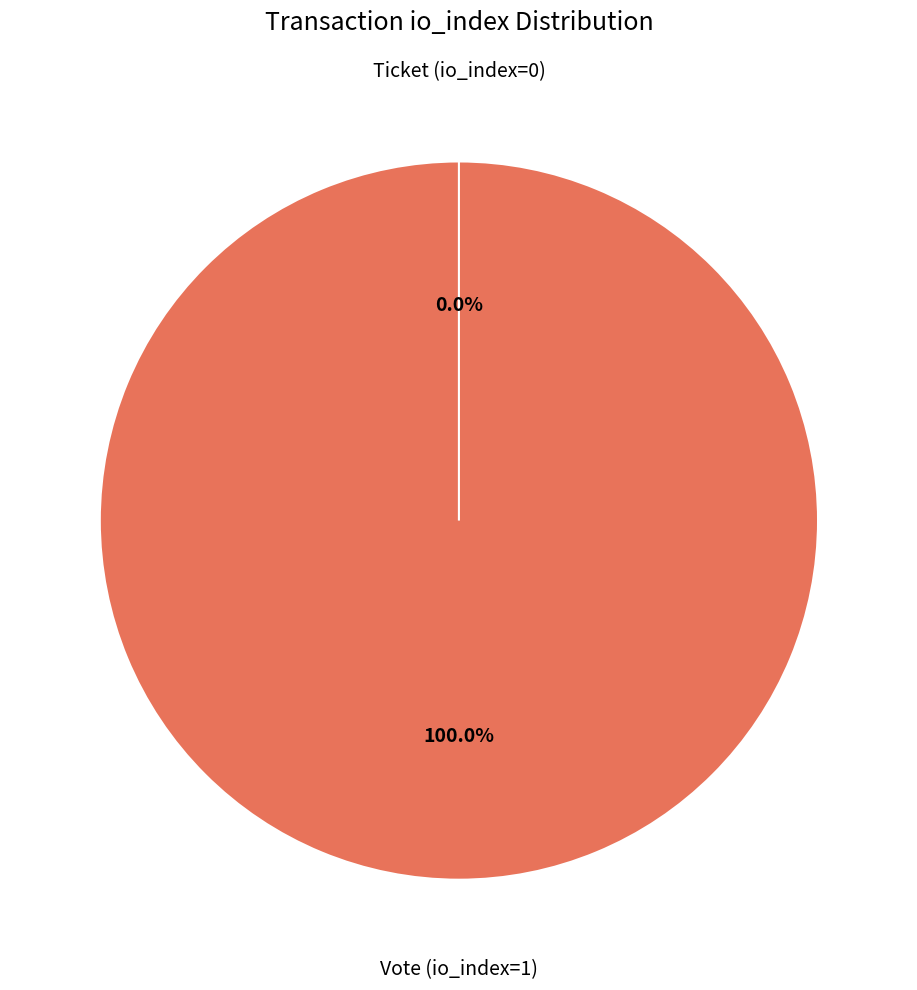

Which category has the biggest portion of the pie?

Vote (io_index=1)